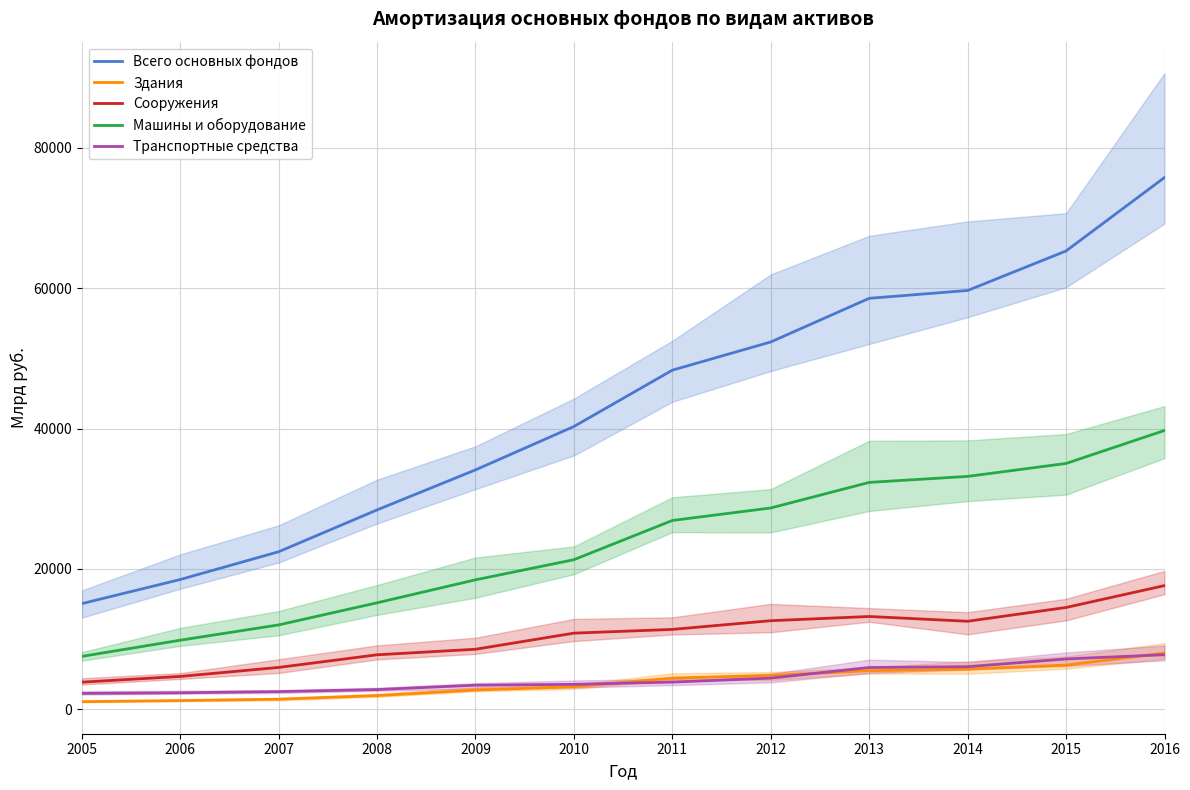

Which series changed the most between 2012 and 2015?

Всего основных фондов